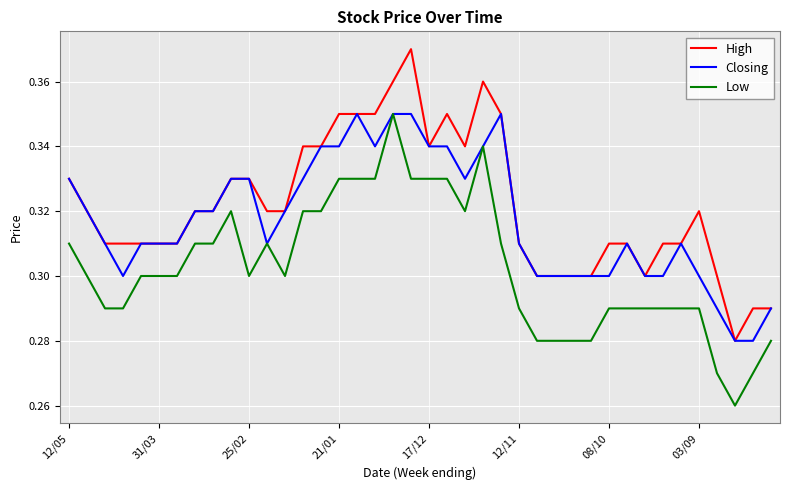

Count the Closing values in the range 0 to 1.

40